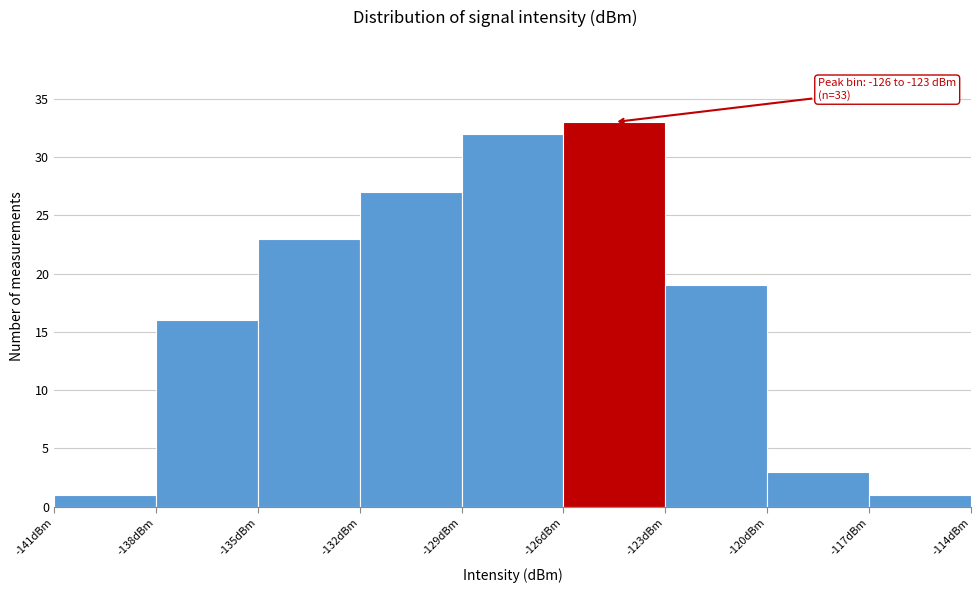

Over which range of the x-axis is the bar tallest?

-126 to -123